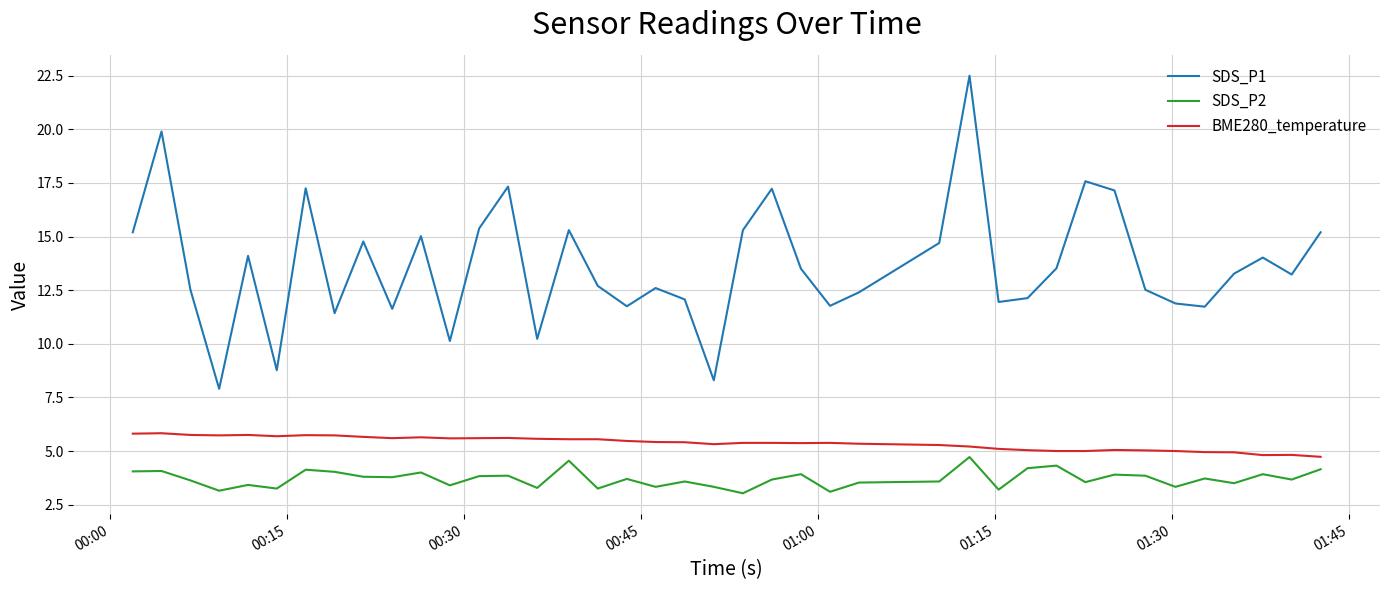

True or false: SDS_P1 and SDS_P2 cross at least once.

False